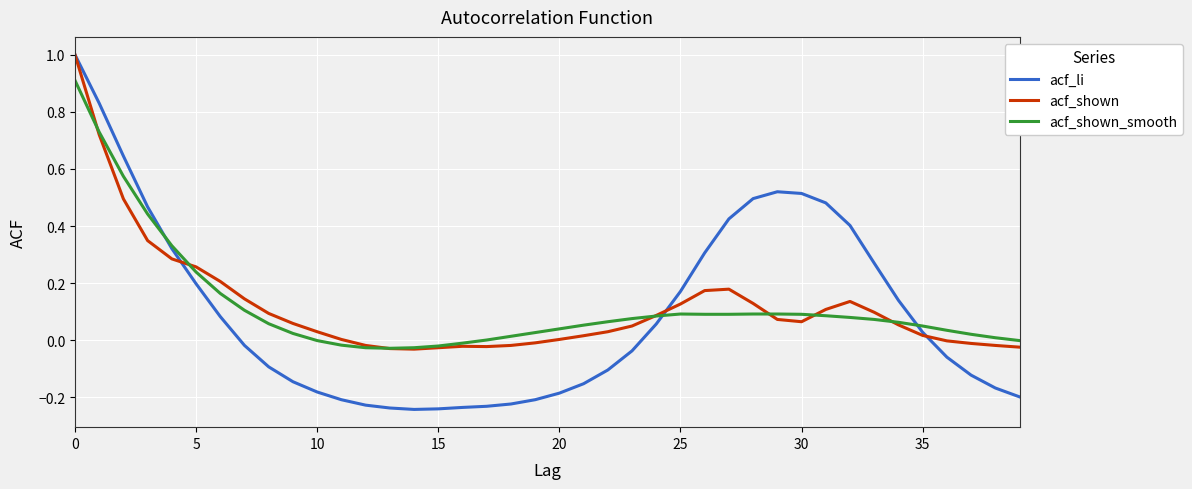

How many values in the acf_li series exceed 0?

19